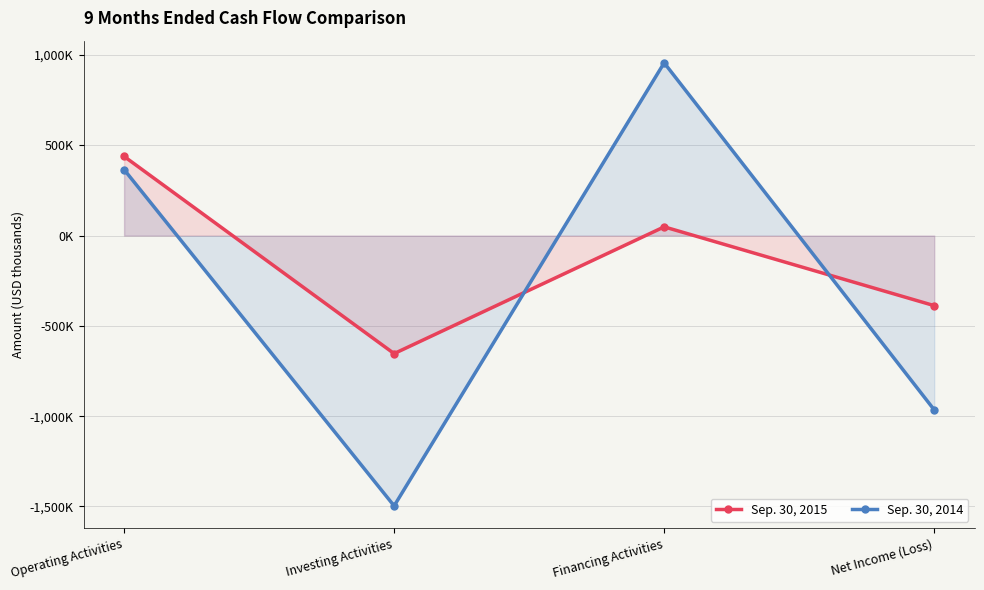

Reading right to left, what are all the values shown in this chart?

Sep. 30, 2015: -387877	48340	-653444	438419
Sep. 30, 2014: -964922	956540	-1496677	365460